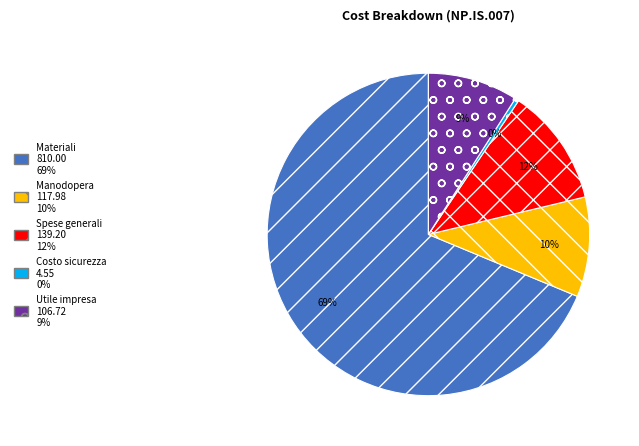

Is there any slice that represents more than half of the pie?

Yes